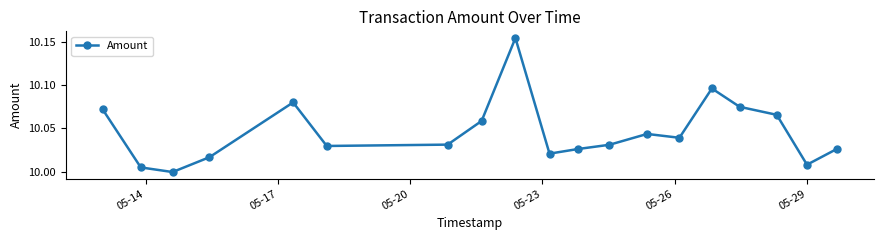

True or false: there are more than 0 points higher than both neighbors.

True